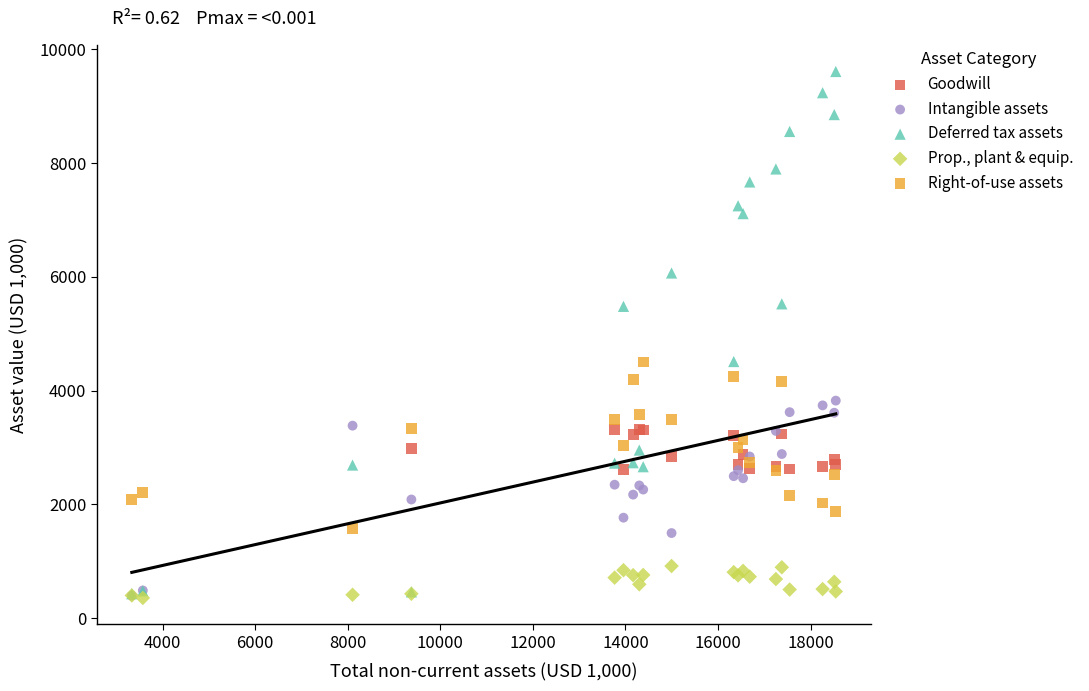

Which series contains the highest Y value?

Deferred tax assets